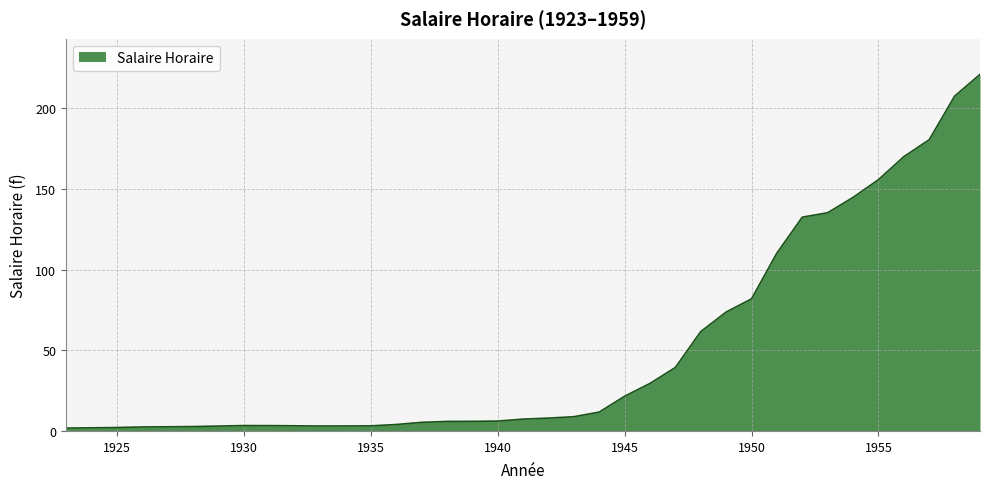

What is the greatest value displayed?

221.0